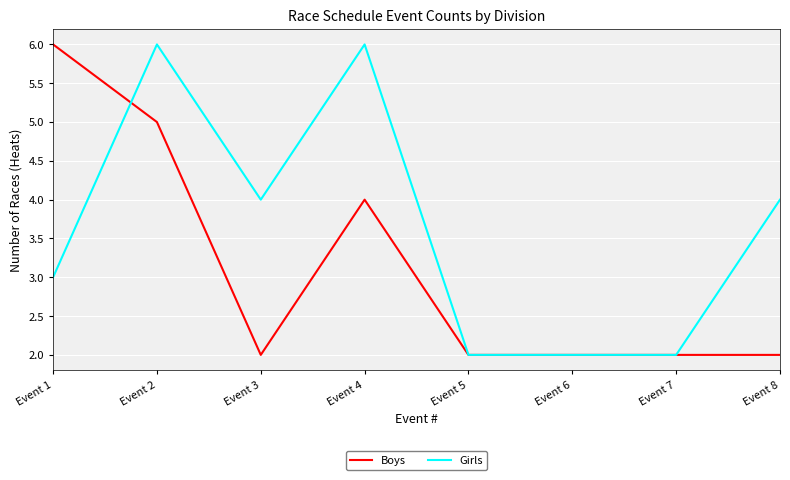

True or false: Boys has a value of 1 at Event 5.

False